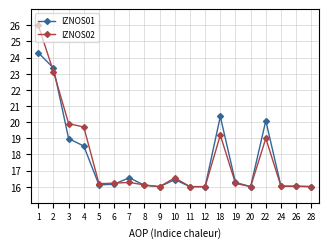

Which series has the widest spread of values?

IZNOS02